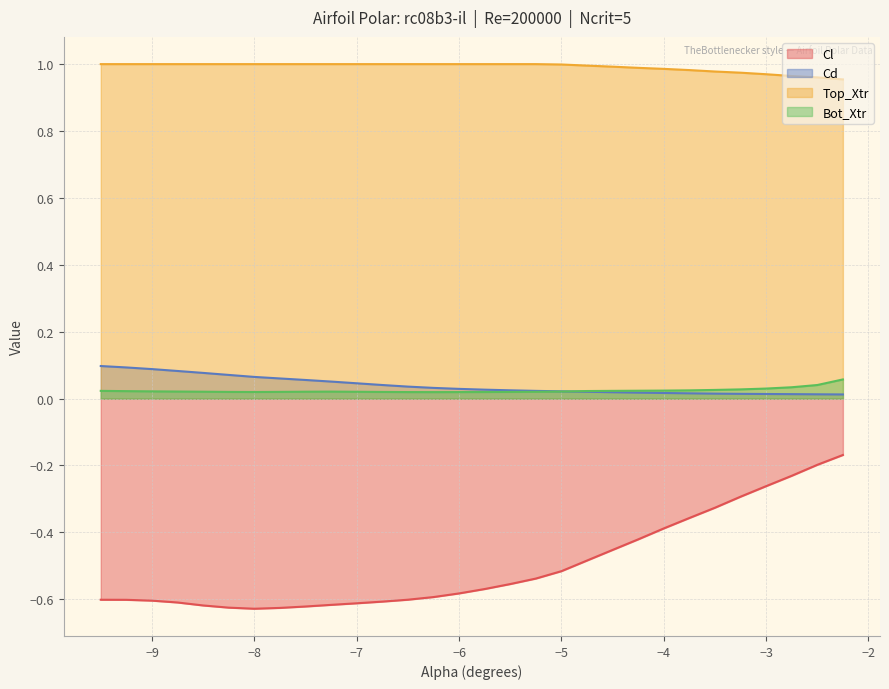

What is the spread (max minus min) of values at -4.25?

1.4